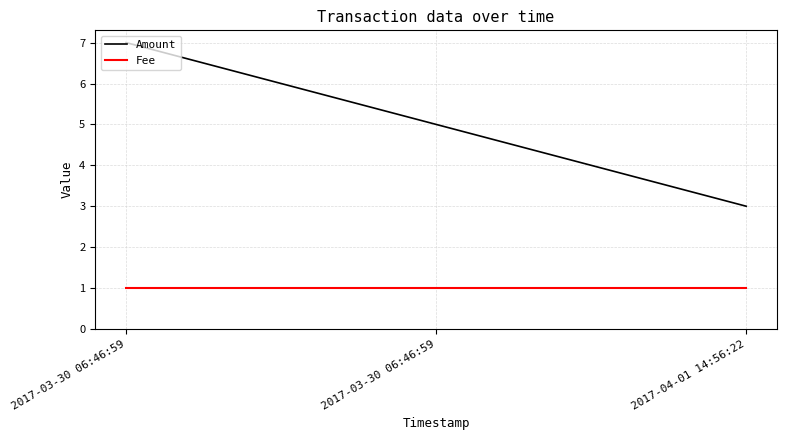

What are all the series names shown in the legend?

Amount, Fee